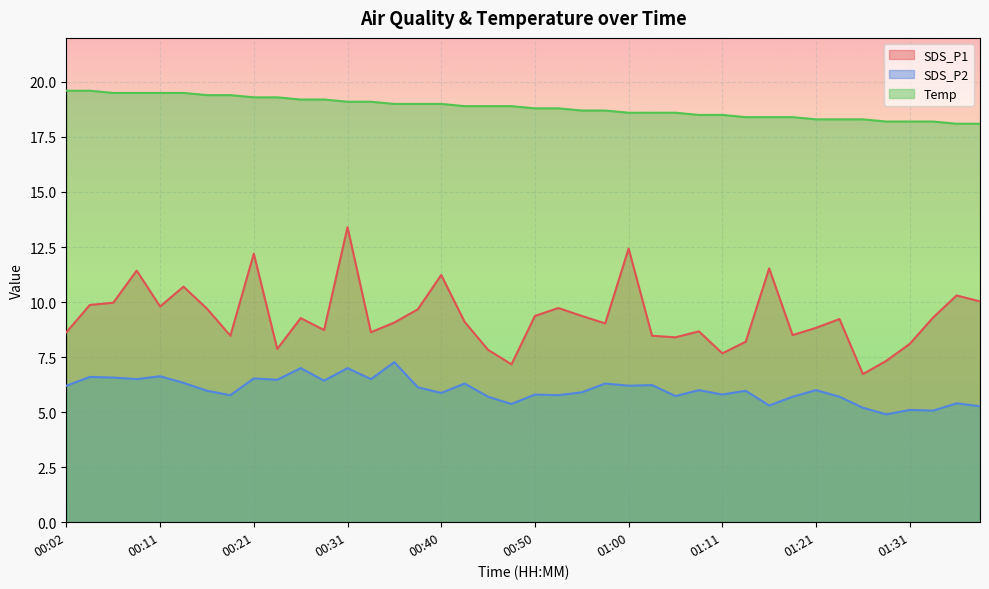

What value does the SDS_P2 series have at 00:36?

7.3